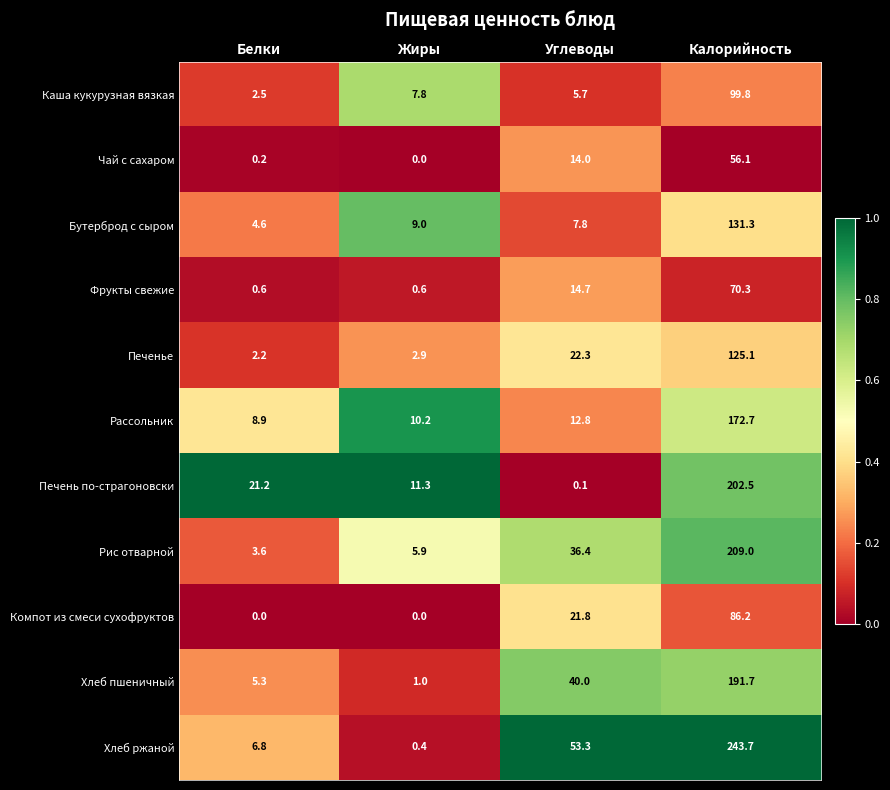

At which label does Печенье first exceed 22?

Углеводы